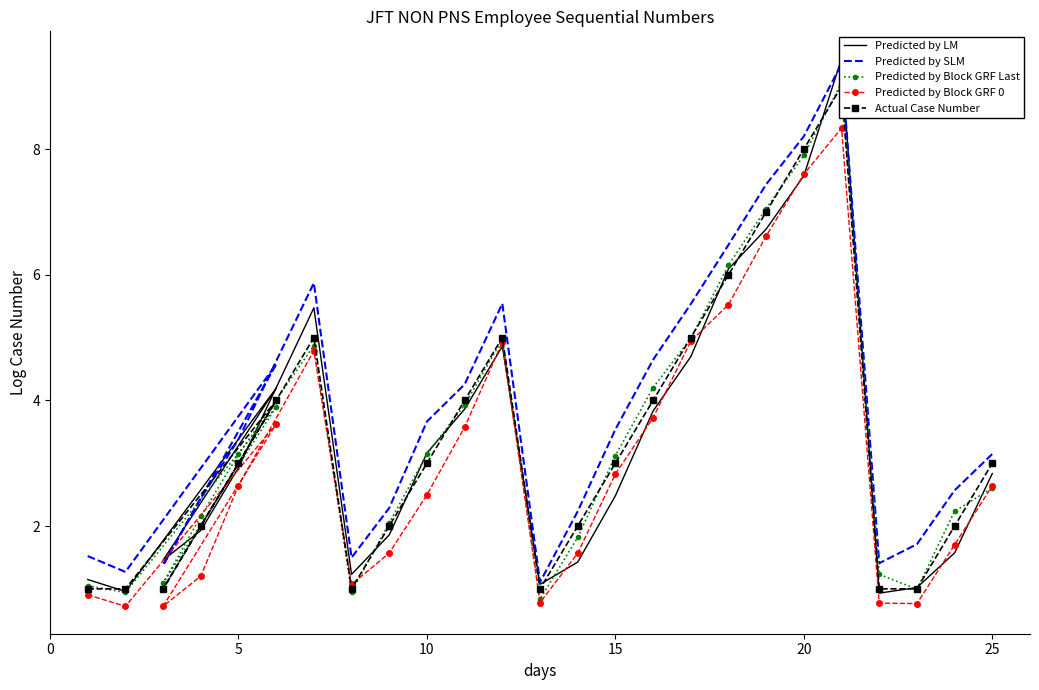

What is the lowest value of the Predicted by Block GRF 0 series?

0.7